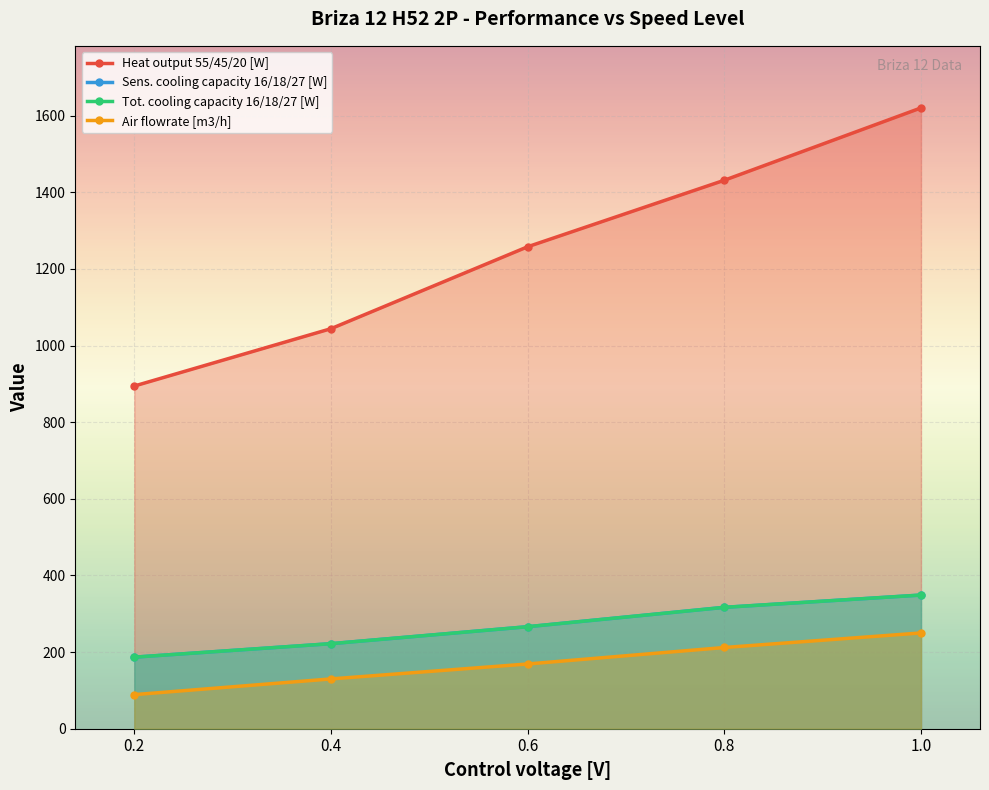

True or false: Air flowrate [m3/h] and Heat output 55/45/20 [W] cross at least once.

False